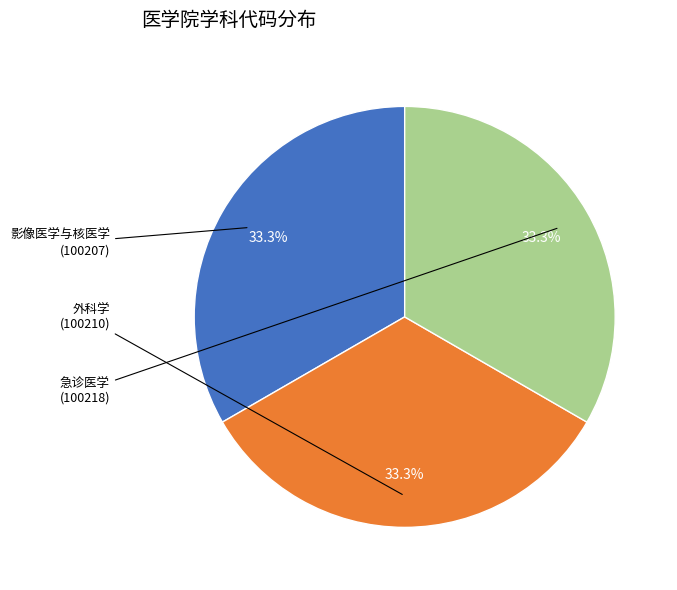

How many segments does this pie chart have?

3